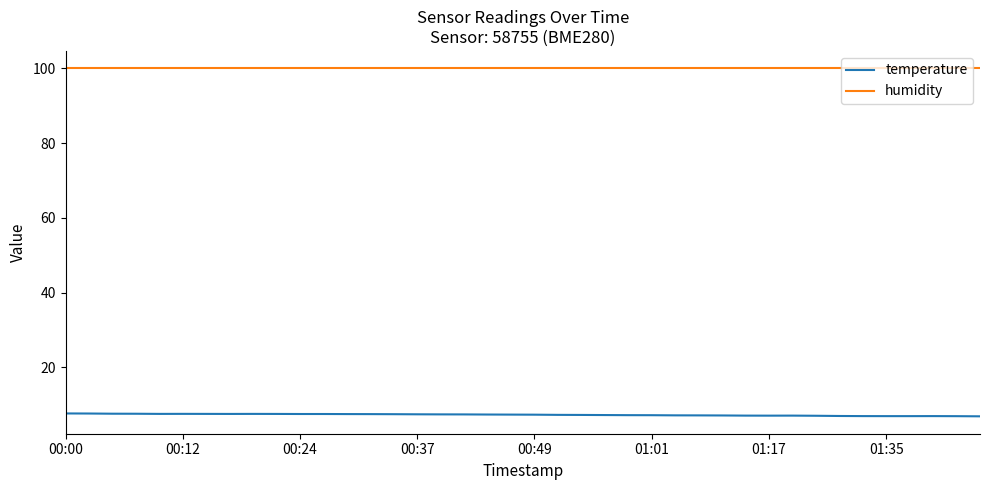

What is the minimum value shown in the chart?

6.9